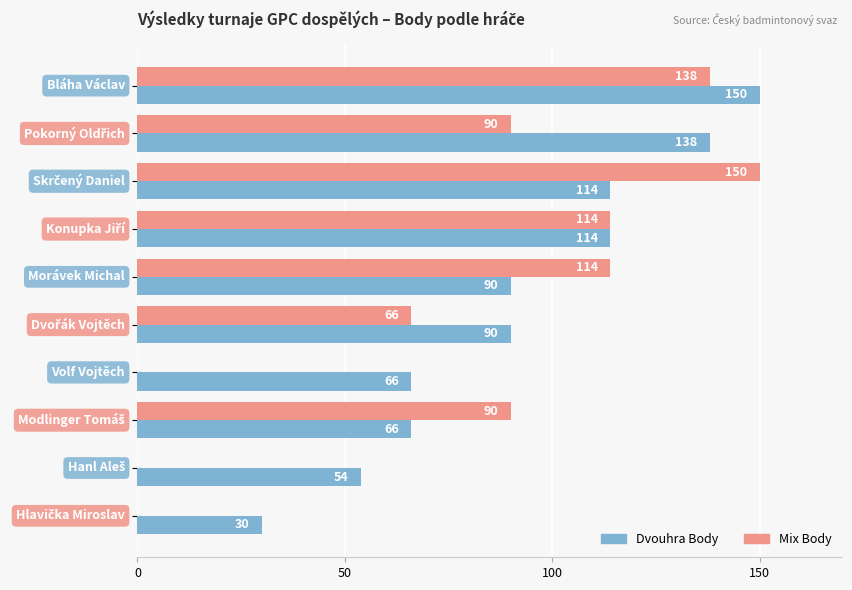

How many positive values does the Mix Body series have?

7